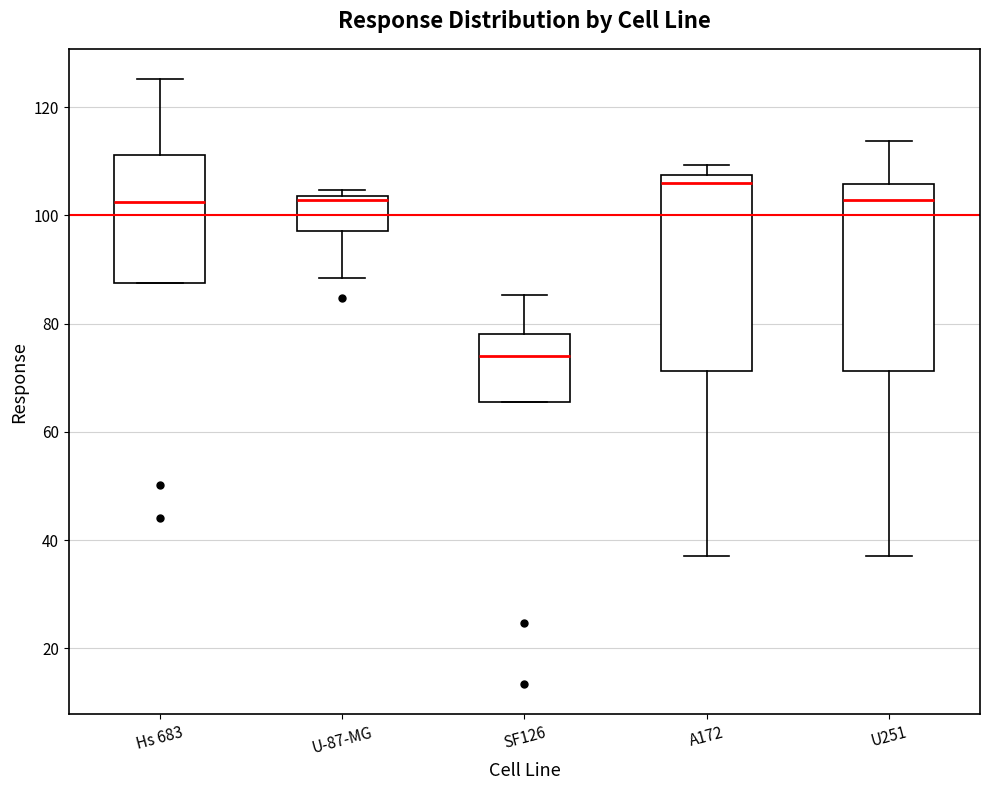

Which box's median line is the lowest?

SF126